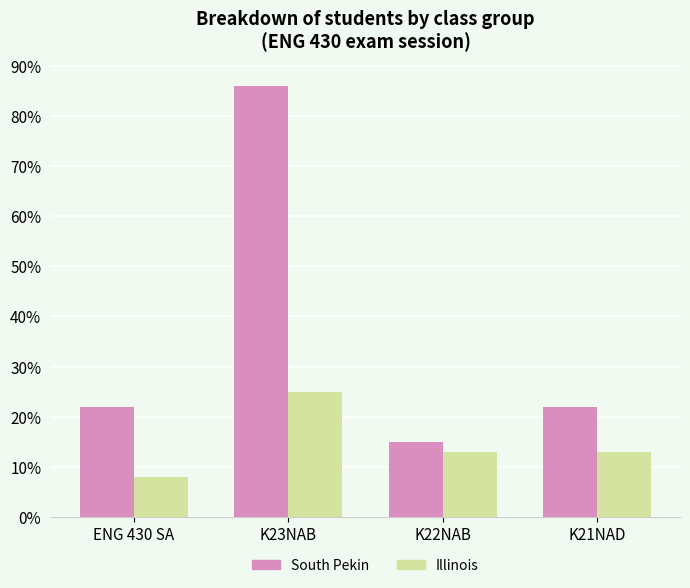

How many data points does each series have?

4